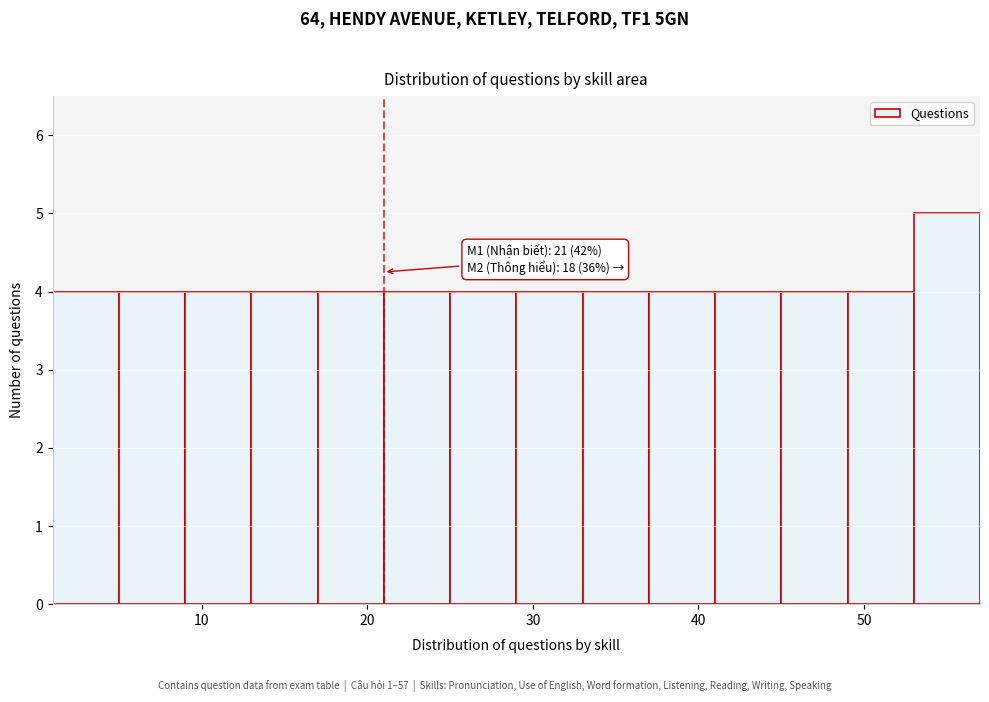

Which range on the x-axis has the tallest bar?

53 to 57